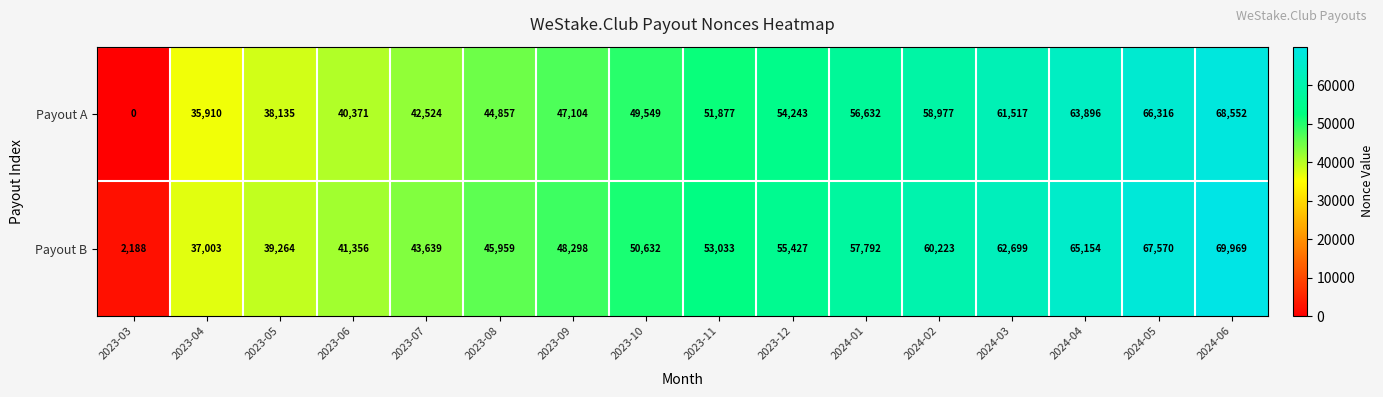

At which category is the sum across all series the highest?

2024-06